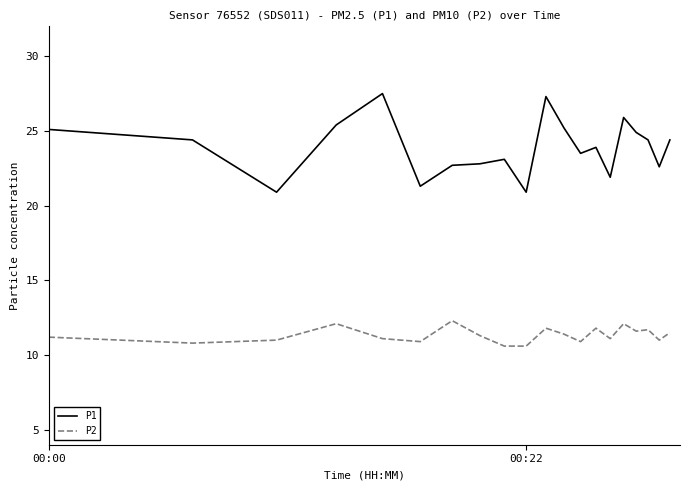

True or false: P1 and P2 cross at least once.

False